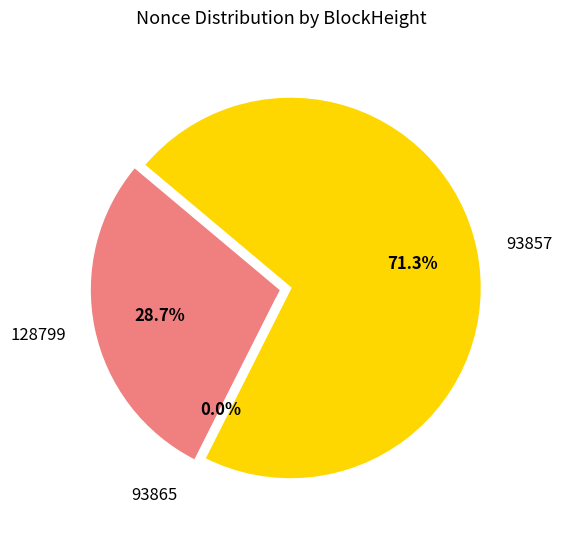

To the nearest percent, what portion does 93857 represent?

71%